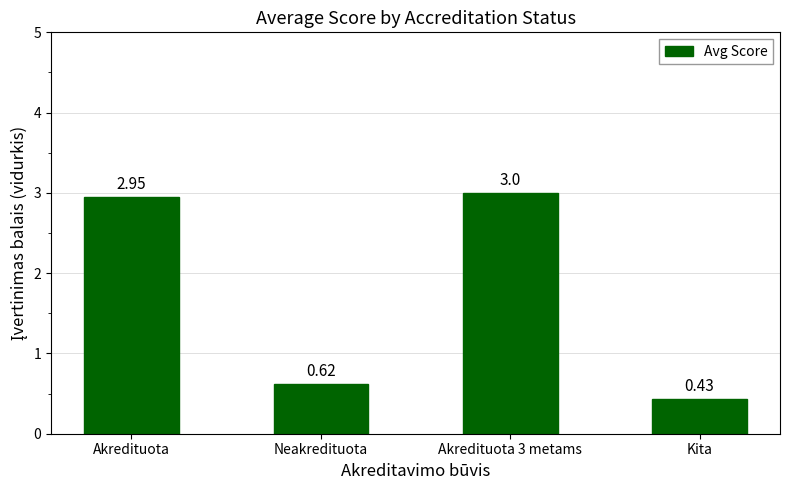

Where is the data nearest to the value 1?

Neakredituota